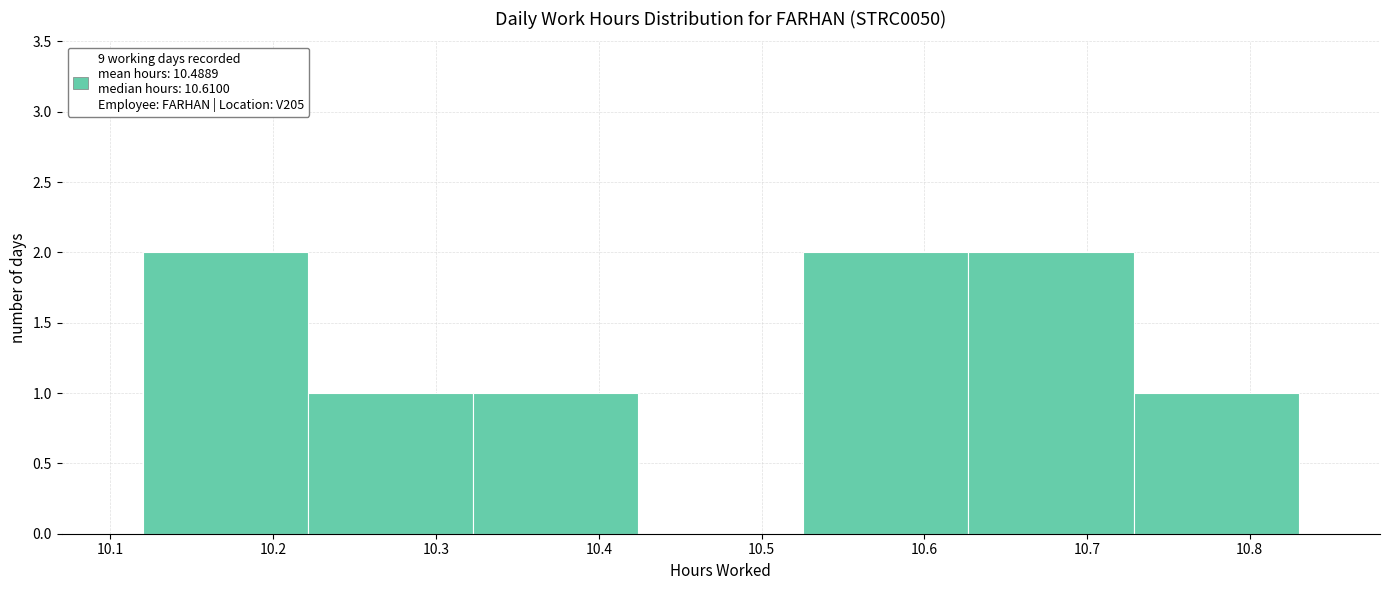

Reading left to right, list every bar in this chart as the range it spans on the x-axis followed by its height. Neither the bar edges nor the heights are printed on the chart, so give them approximately, as read against the axes.

10.12 to 10.22: 2
10.22 to 10.32: 1
10.32 to 10.42: 1
10.42 to 10.53: 0
10.53 to 10.63: 2
10.63 to 10.73: 2
10.73 to 10.83: 1